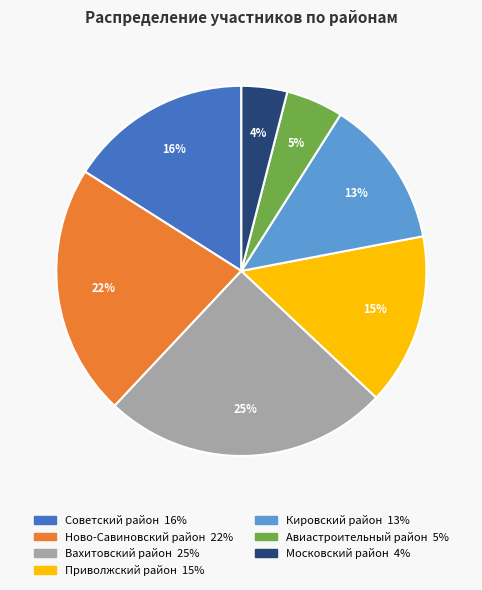

How many segments does this pie chart have?

7